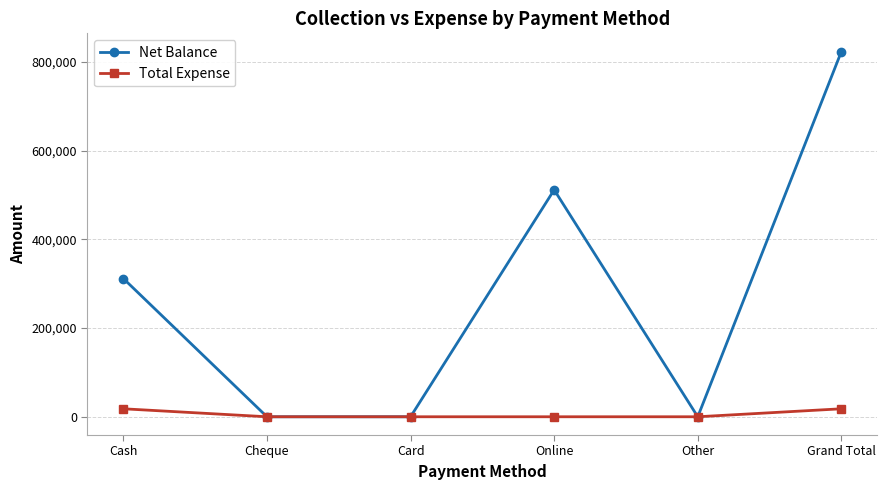

Rank the series by their average value, from highest to lowest.

Net Balance, Total Expense